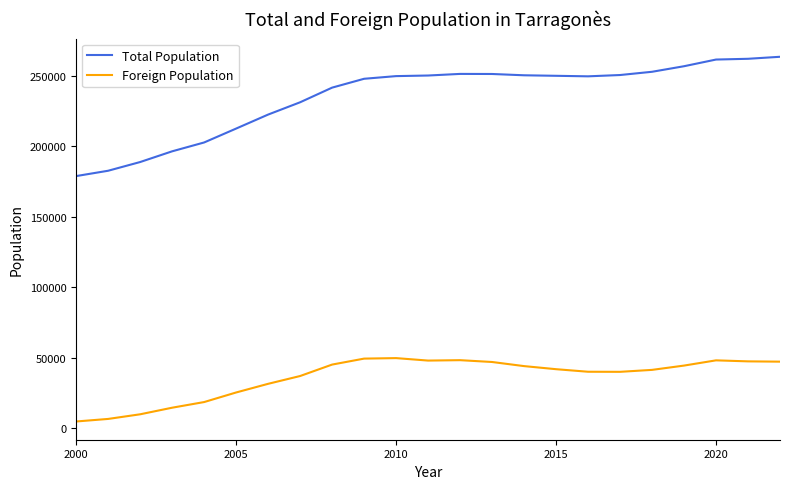

What is the difference between the maximum and minimum values in the Foreign Population series?

44942